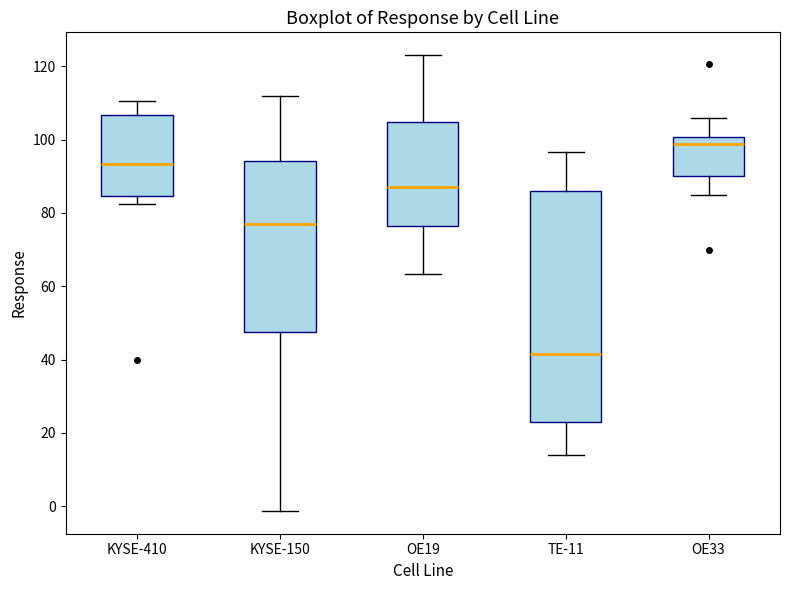

Where does the median line of the box for TE-11 sit on the y-axis? The values are not printed on the chart, so give them approximately, as read against the axis.

42